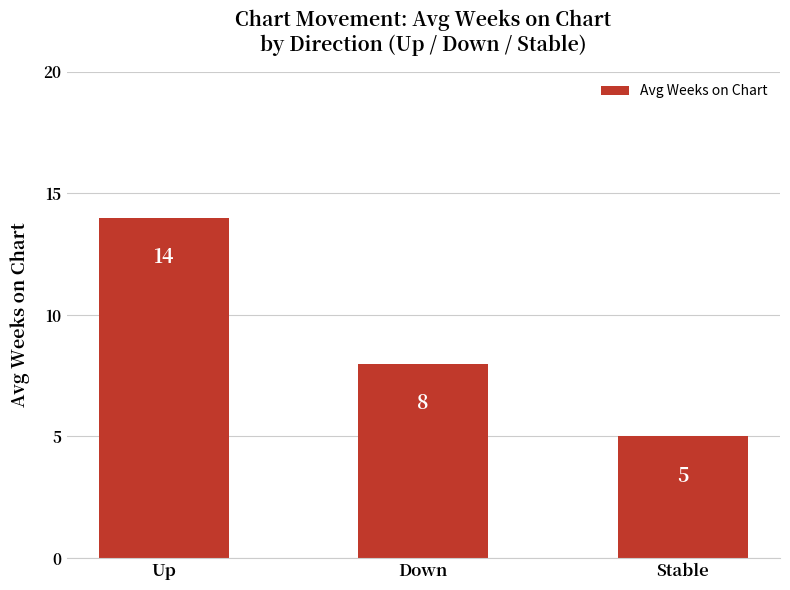

How many distinct data groups are displayed?

1